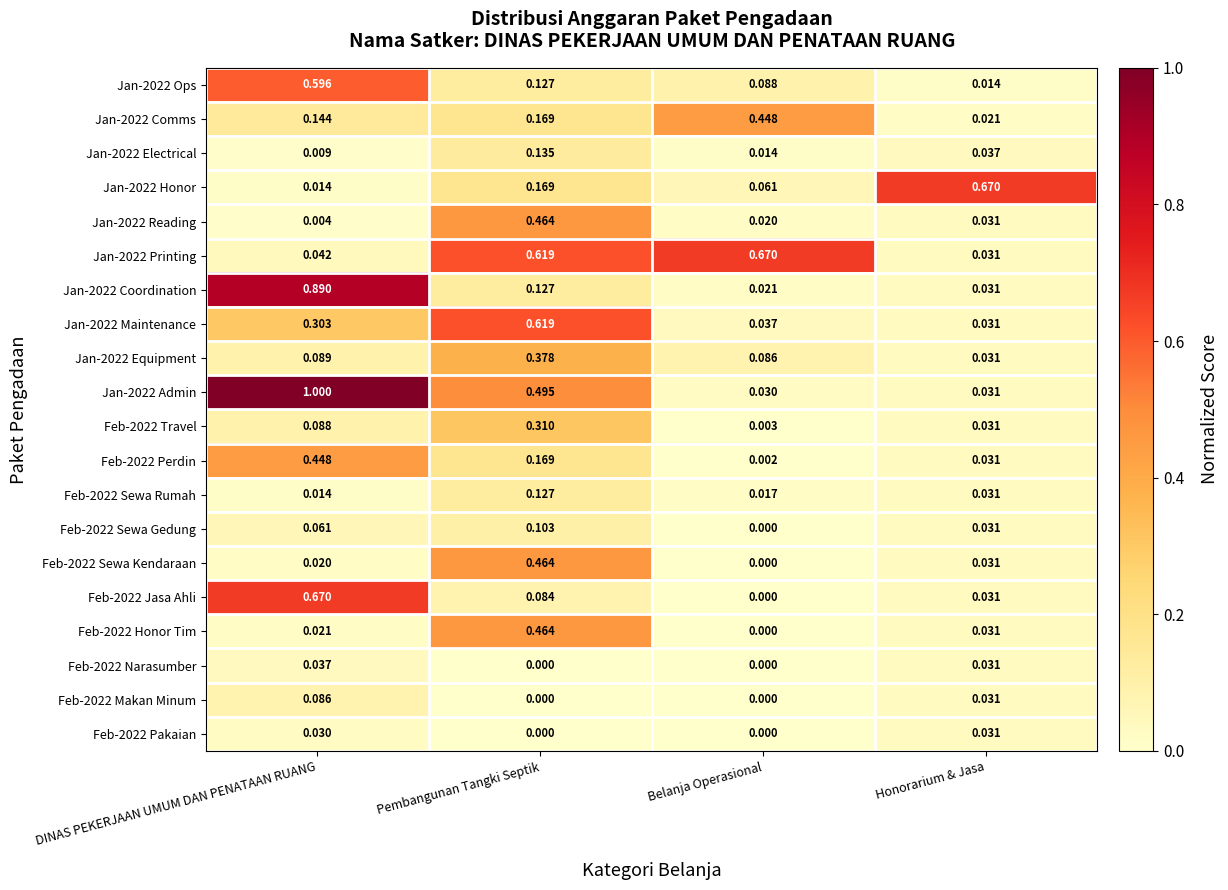

List the labels in order of Jan-2022 Honor value, largest first.

Honorarium & Jasa, Pembangunan Tangki Septik, Belanja Operasional, DINAS PEKERJAAN UMUM DAN PENATAAN RUANG